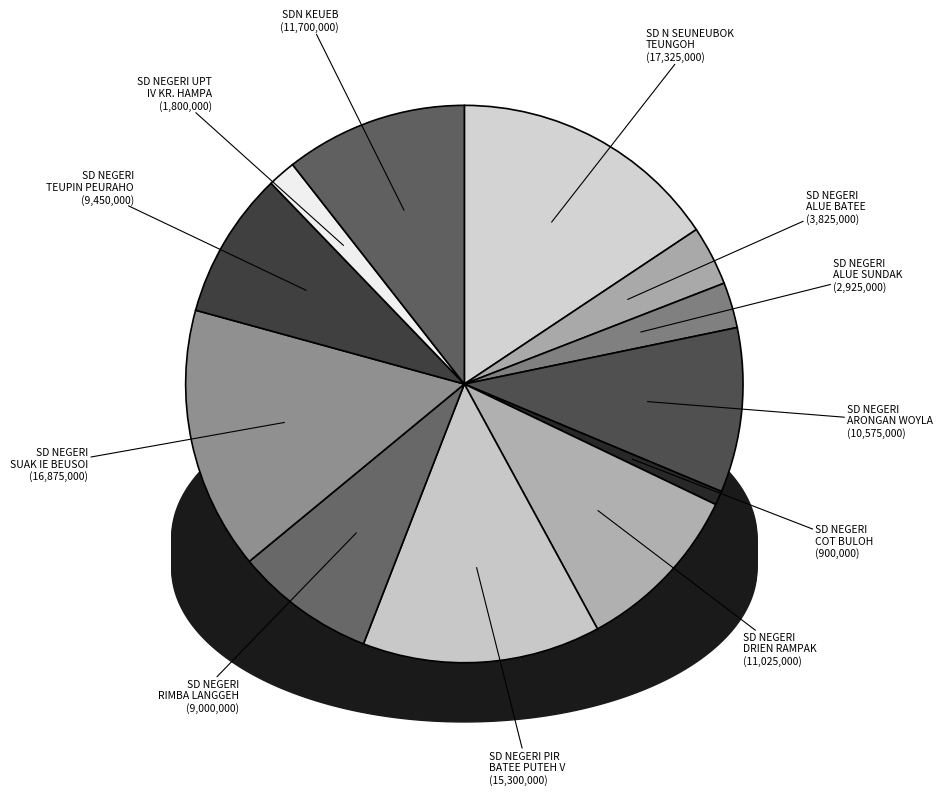

To the nearest percent, what portion does SD N SEUNEUBOK TEUNGOH represent?

16%